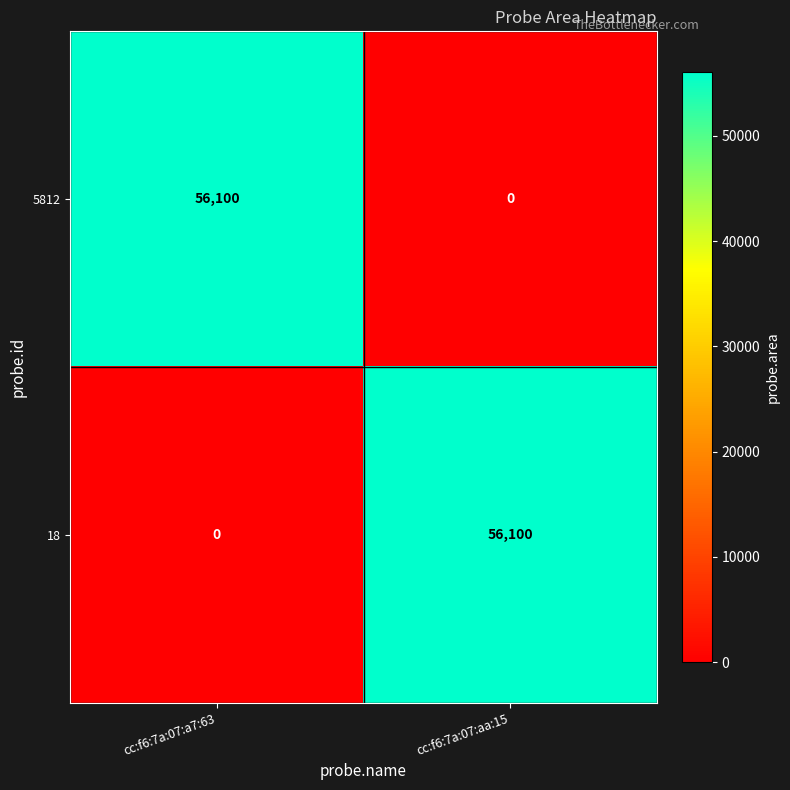

What is the difference between the maximum and minimum values in the 5812 series?

56100